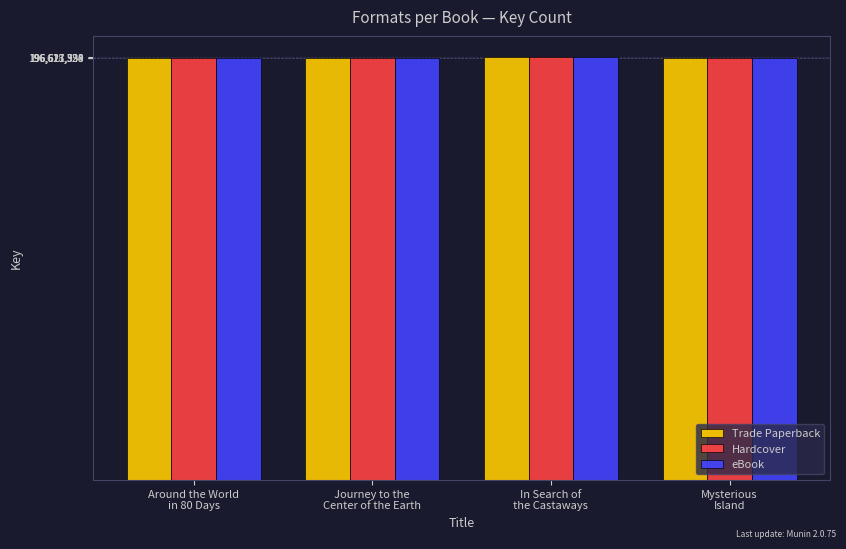

What is the maximum value for eBook?

196623598